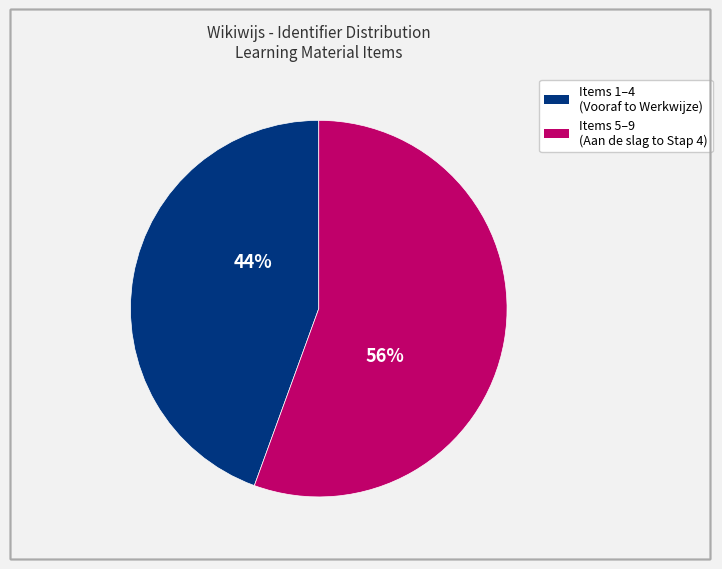

Does any single category account for the majority?

Yes